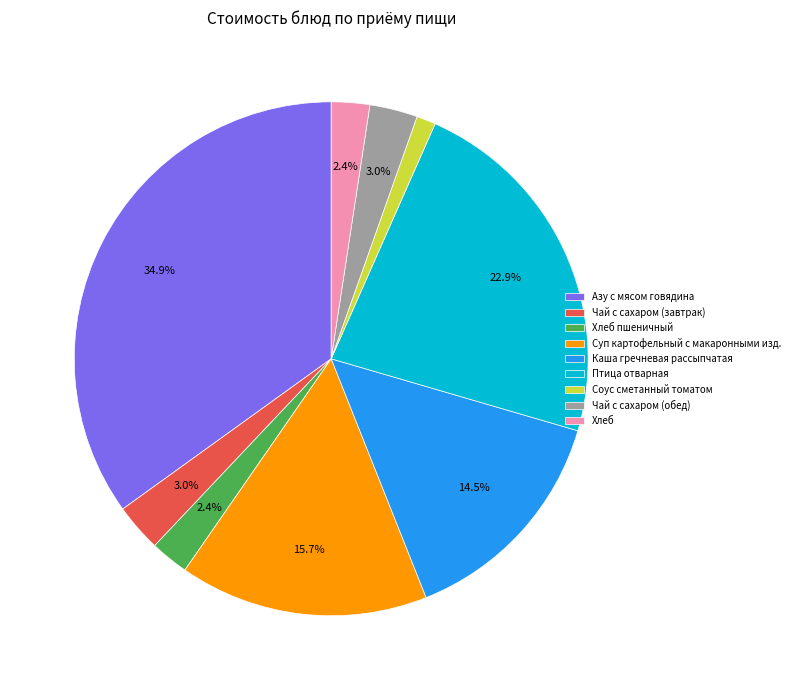

How many segments does this pie chart have?

9